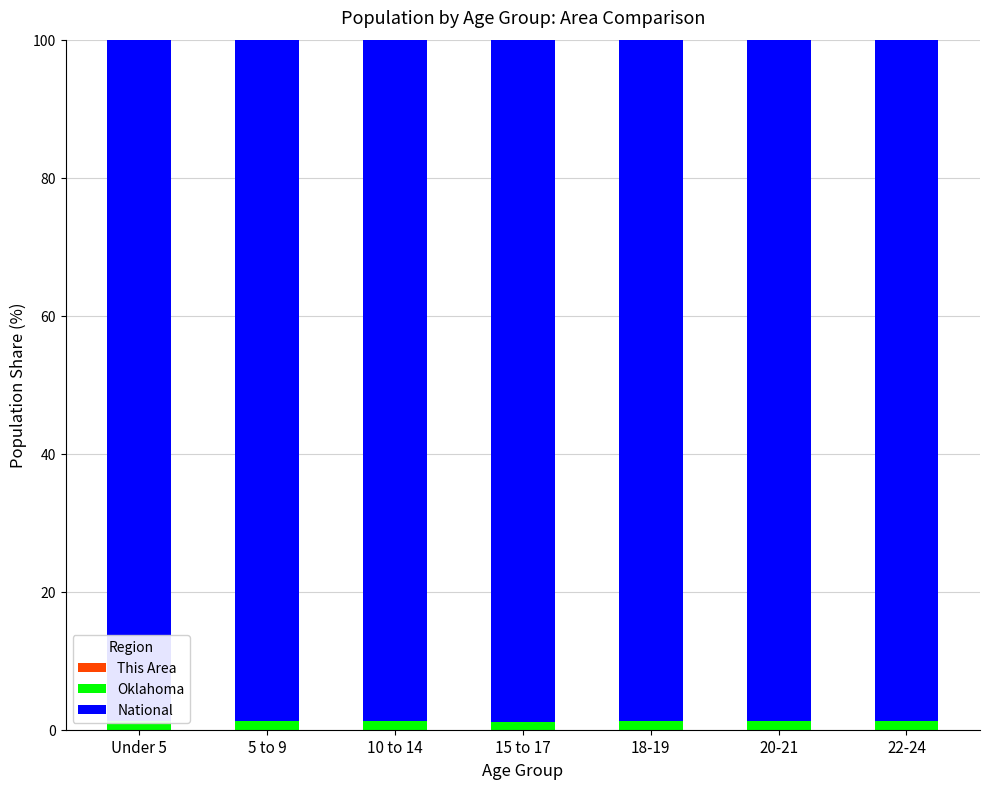

What is the difference between the National values at 20-21 and Under 5?

0.1